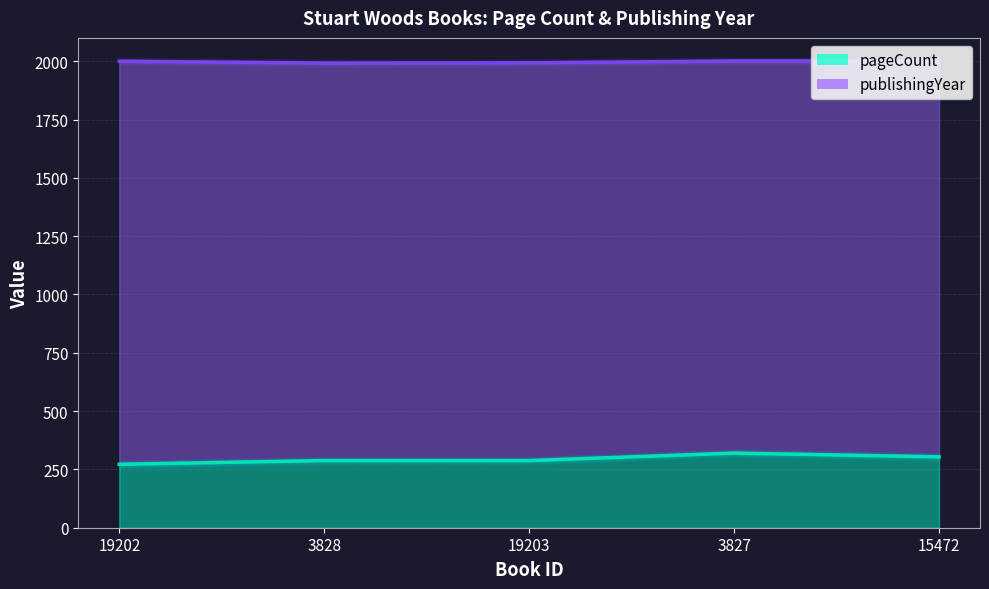

What value does the pageCount series have at 19202?

272